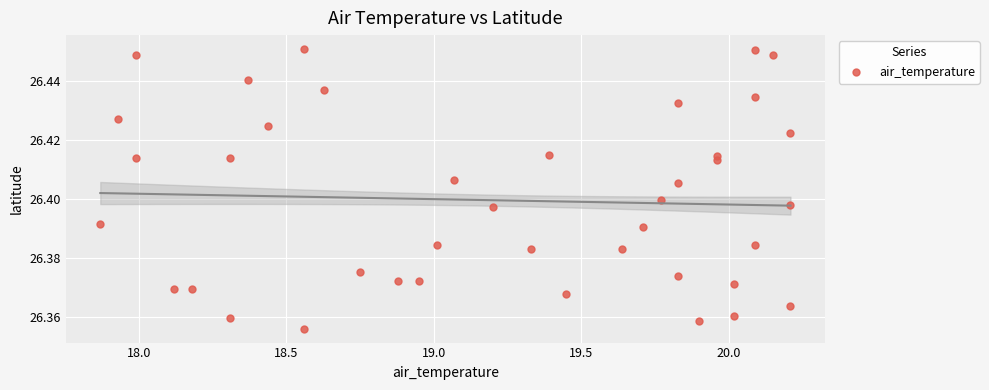

What is the range of X values (max minus min)?

2.3